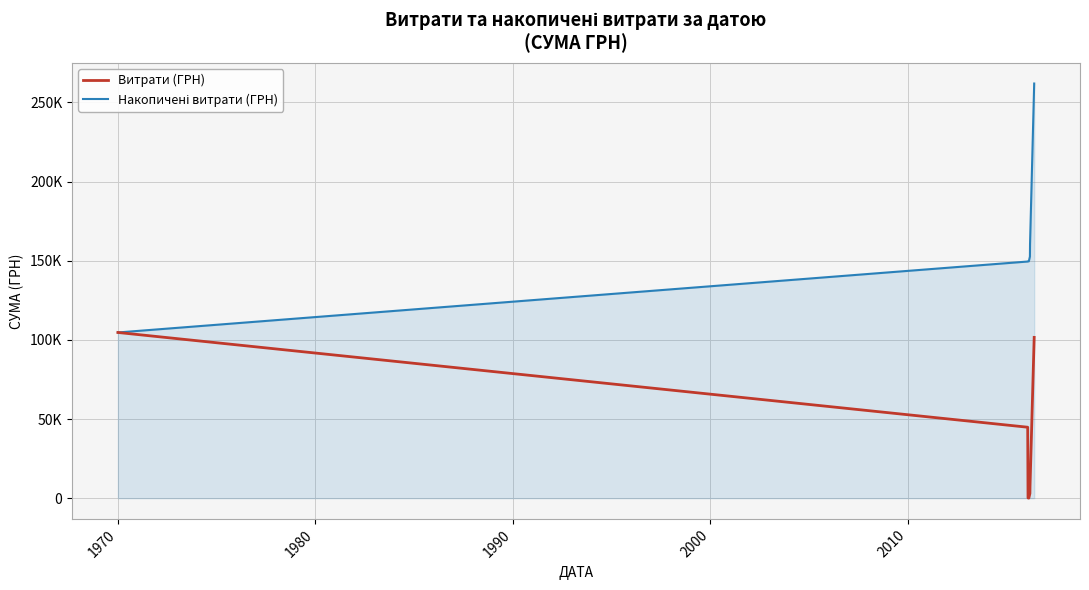

How many lines are shown in the chart?

2